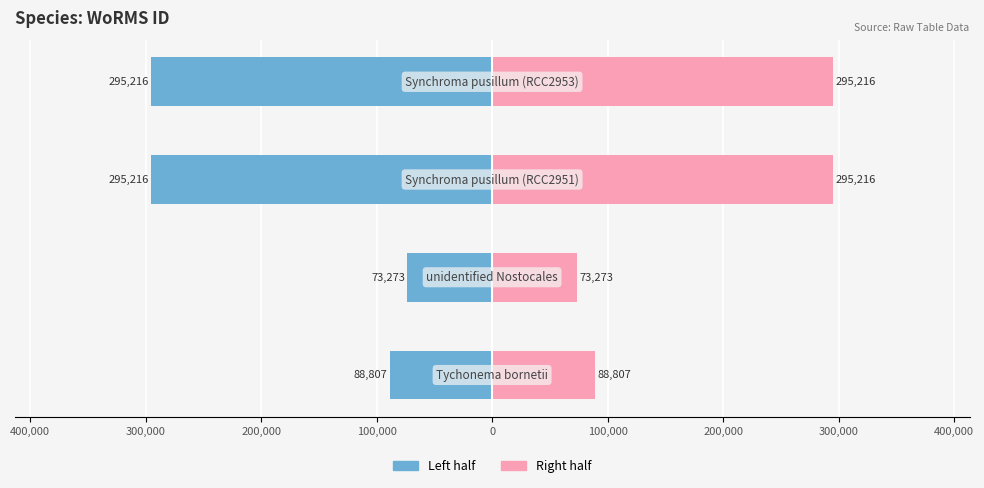

At how many categories does at least one series exceed -194779?

4